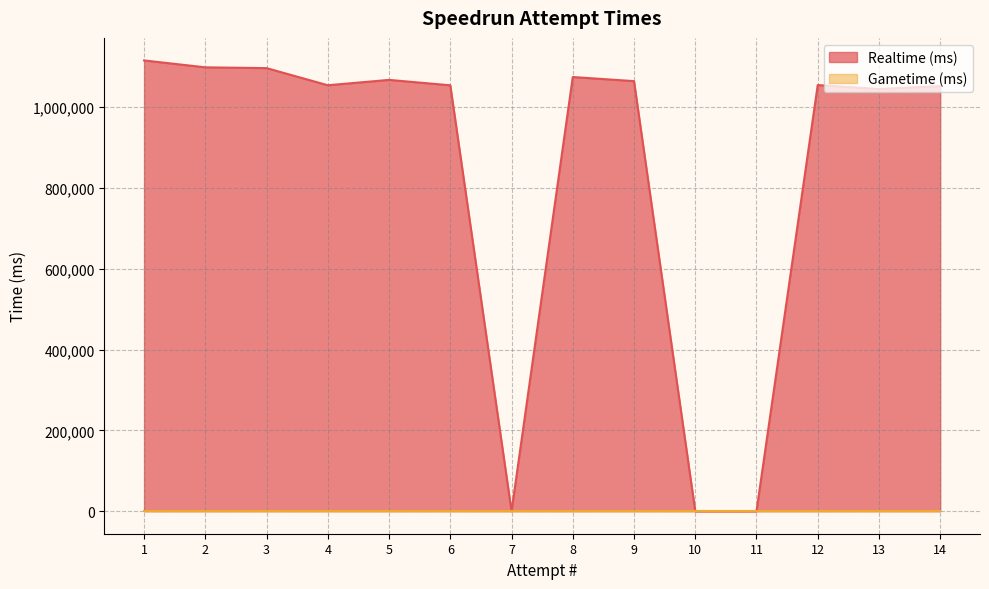

Which label corresponds to the smallest value in the chart?

11